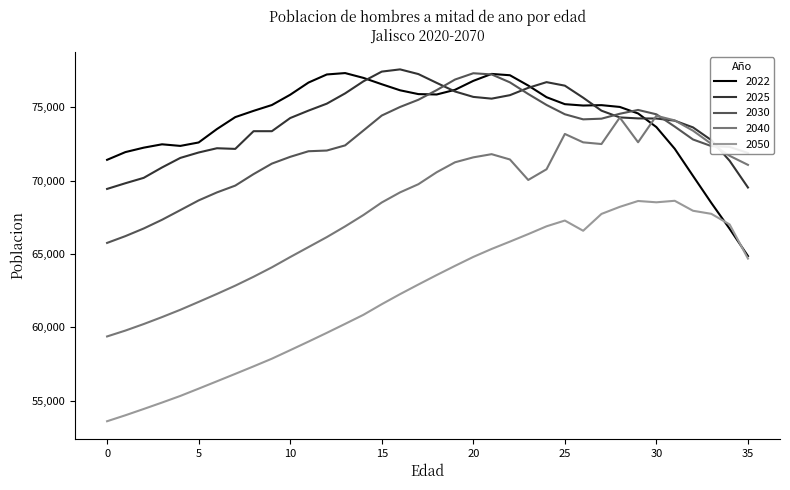

What is the highest value of the 2030 series?

77334